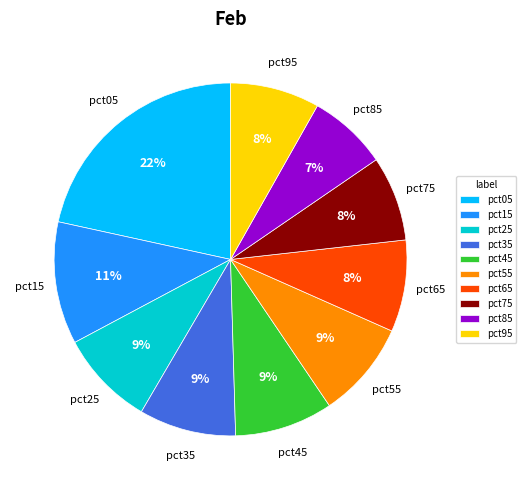

Combined, do pct35 and pct85 account for over 50%?

No